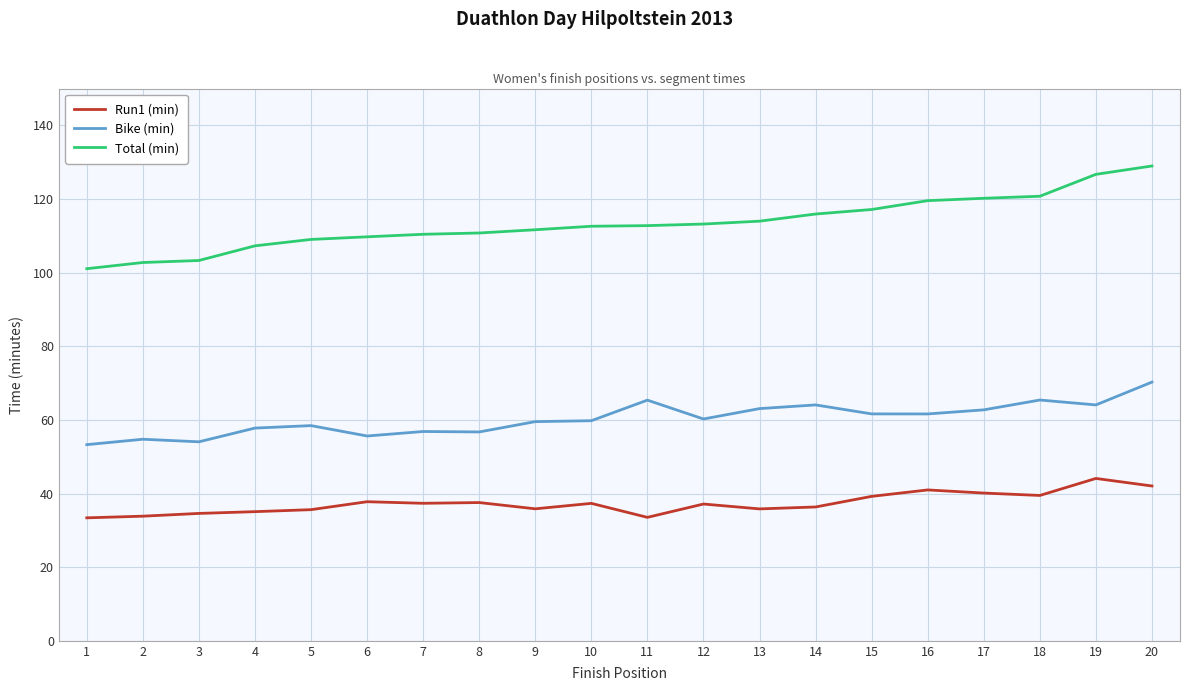

What is the highest value of the Run1 (min) series?

44.1